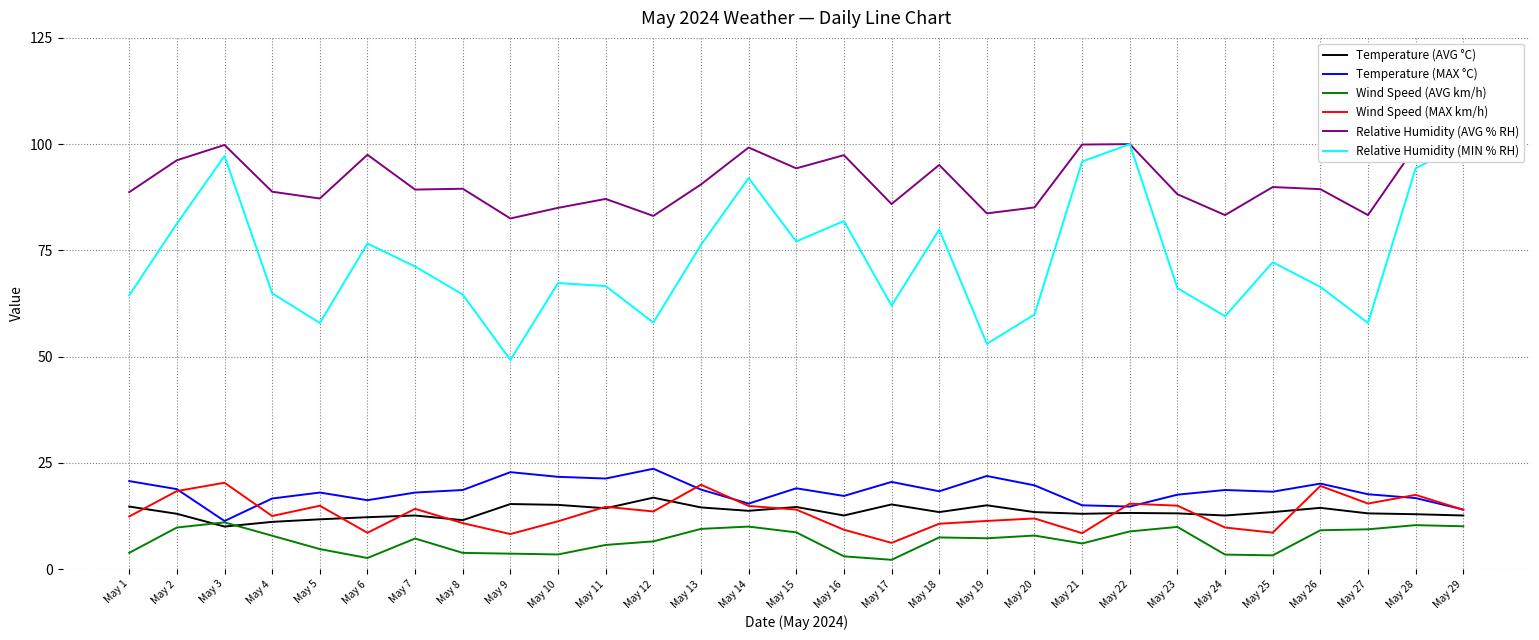

At which label does Temperature (AVG °C) reach its peak?

May 12